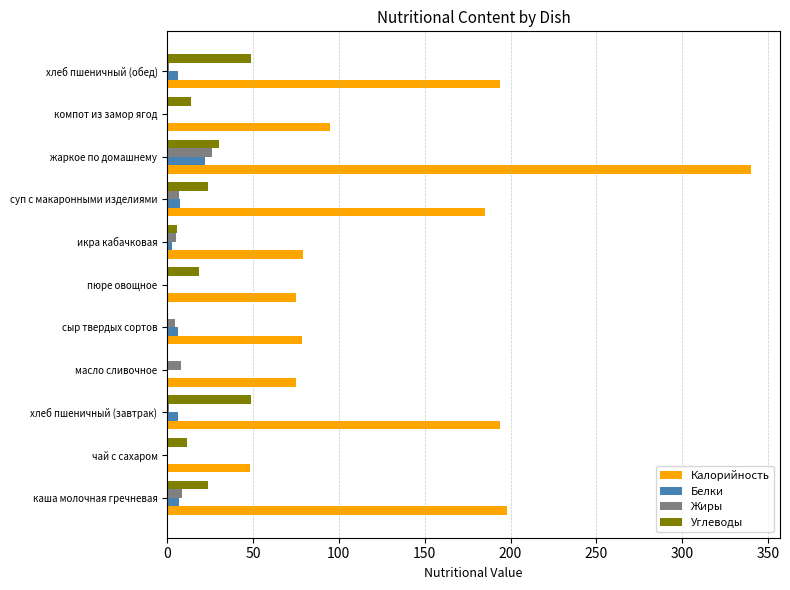

Which series has the largest total across all categories?

Калорийность